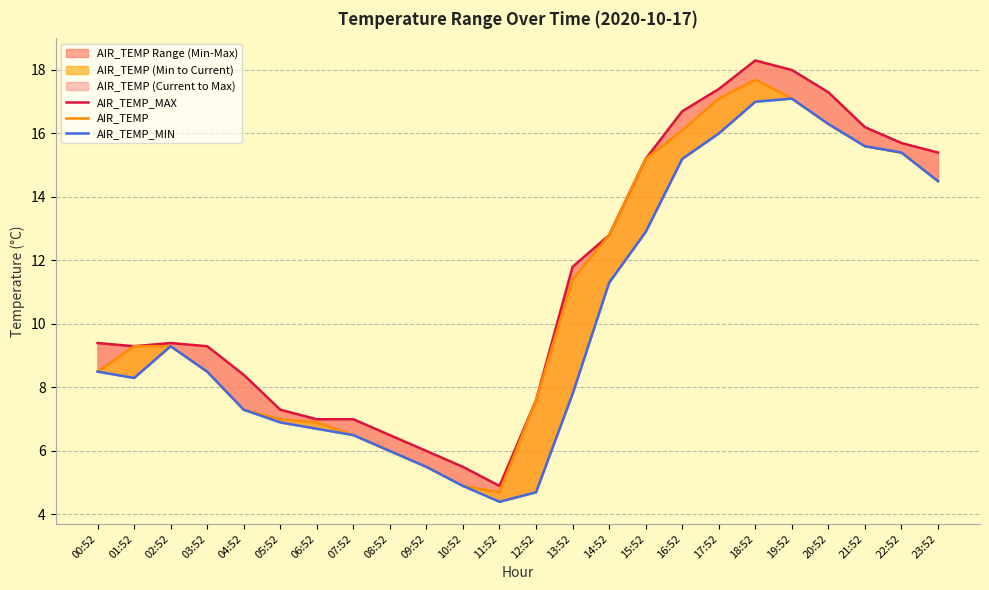

The value of AIR_TEMP_MIN at 20:52 is 16.3. True or false?

True